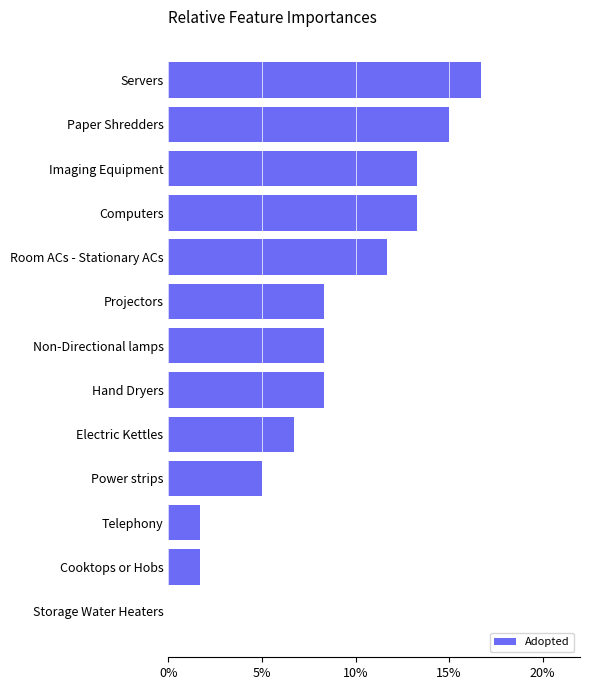

True or false: the data shows 2.9 at Telephony.

False